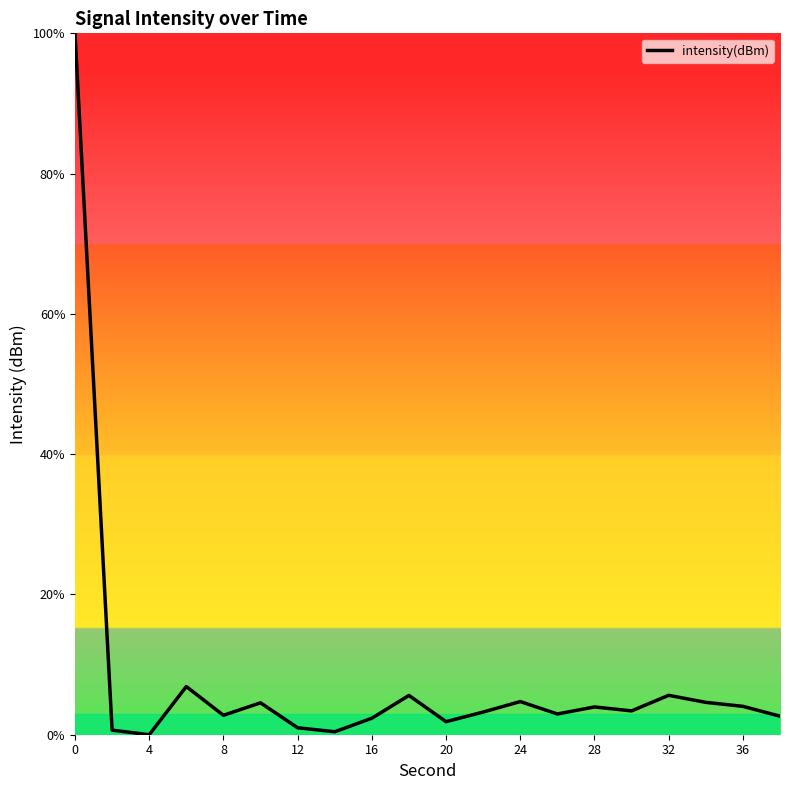

What is the greatest value displayed?

100.0